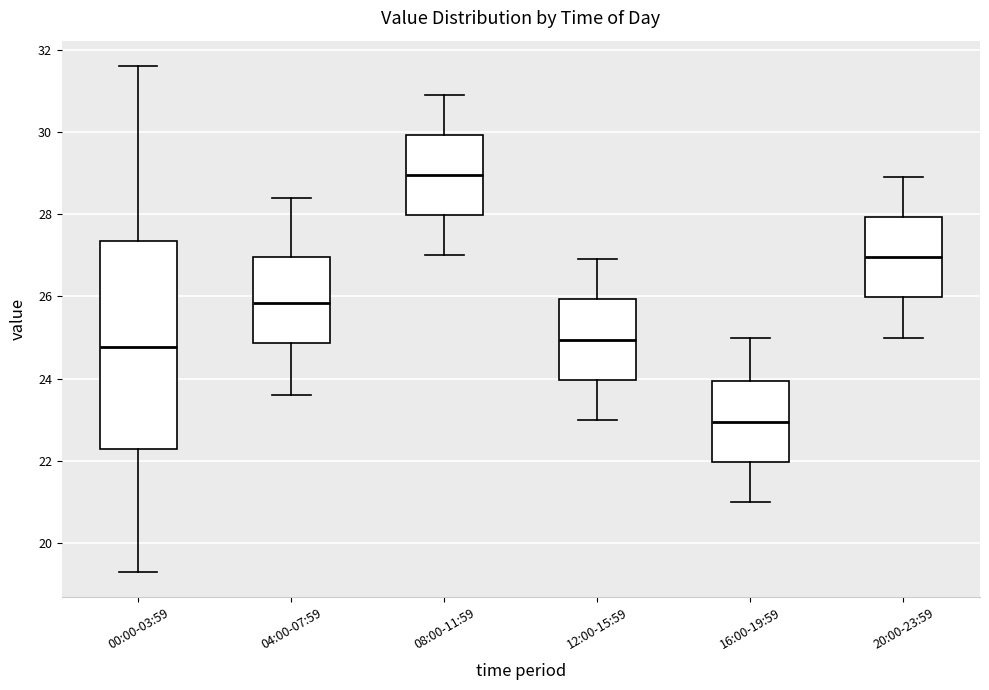

Reading left to right, read every box against the y-axis: the position of its median line, the range the box covers, and the ends of its whiskers. The values are not printed on the chart, so give them approximately, as read against the axis.

00:00-03:59: median 24.8, box 22.2 to 27.4, whiskers 19.4 to 31.6
04:00-07:59: median 25.8, box 24.8 to 27.0, whiskers 23.6 to 28.4
08:00-11:59: median 29.0, box 28.0 to 30.0, whiskers 27.0 to 31.0
12:00-15:59: median 25.0, box 24.0 to 26.0, whiskers 23.0 to 27.0
16:00-19:59: median 23.0, box 22.0 to 24.0, whiskers 21.0 to 25.0
20:00-23:59: median 27.0, box 26.0 to 28.0, whiskers 25.0 to 29.0